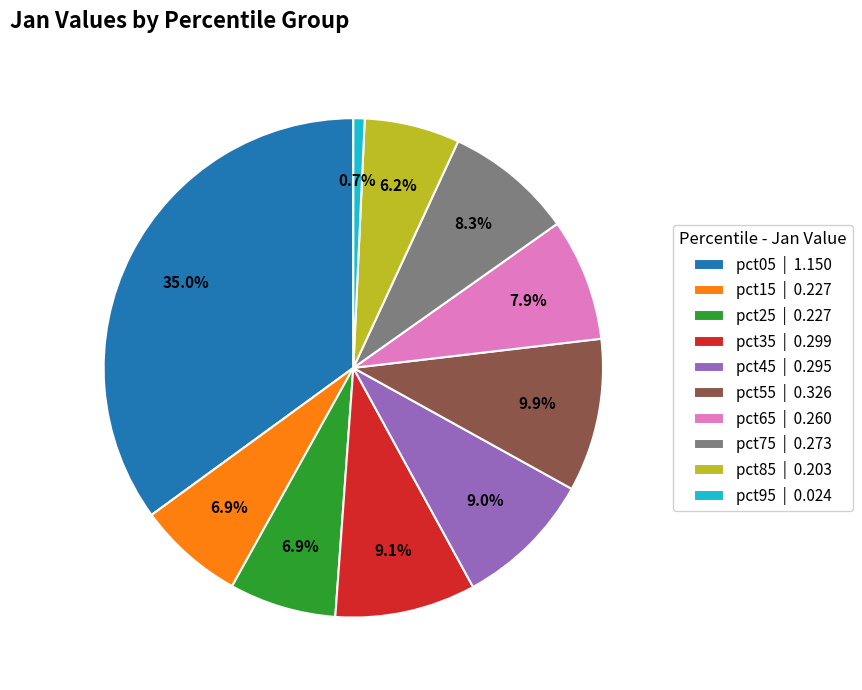

To the nearest percent, what is the average slice percentage?

10%